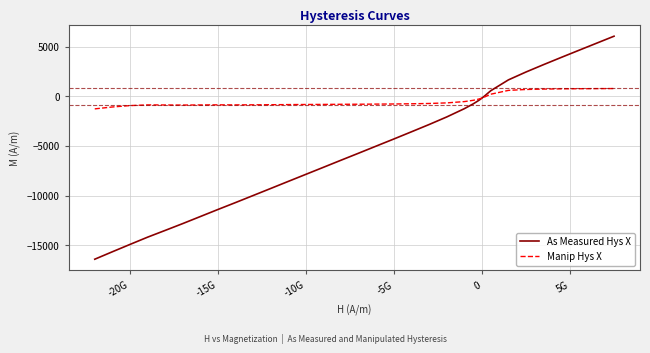

What is the smallest value displayed?

-16392.2